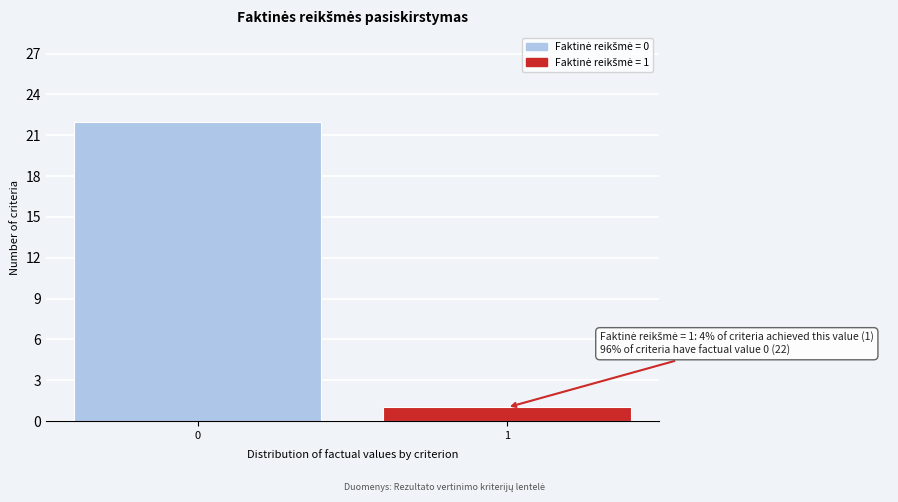

Reading left to right, what are all the values shown in this chart?

0=22	1=1